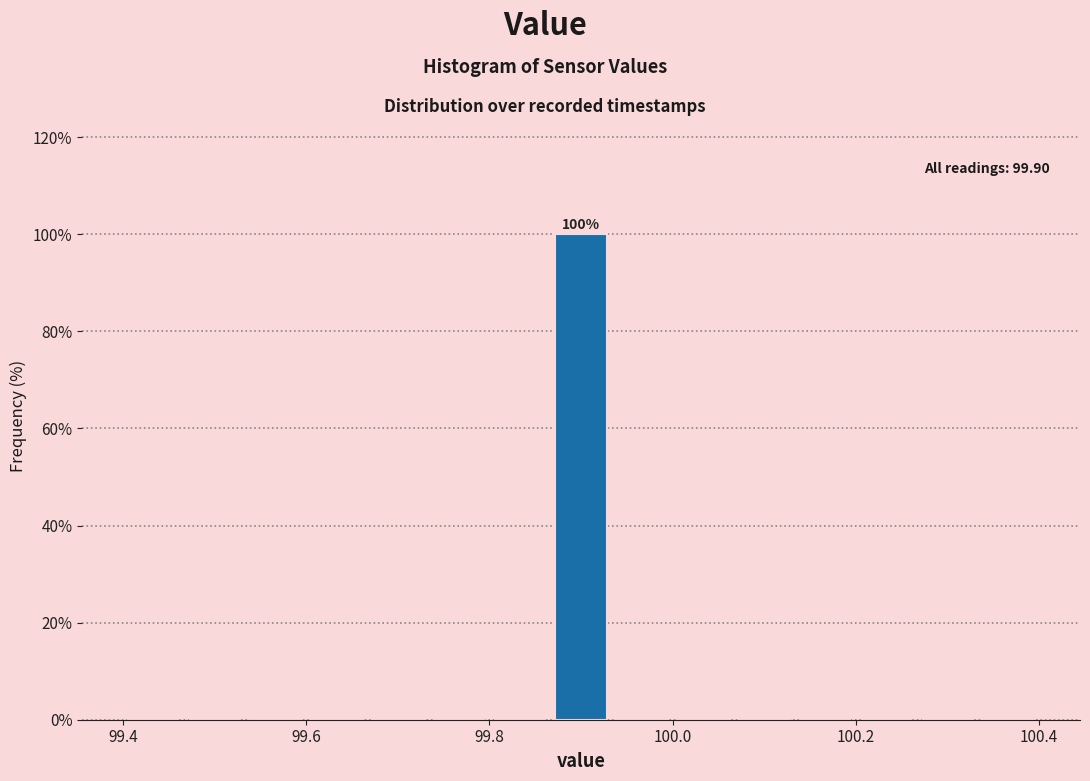

Read against the x-axis, roughly where is the centre of the tallest bar?

99.90